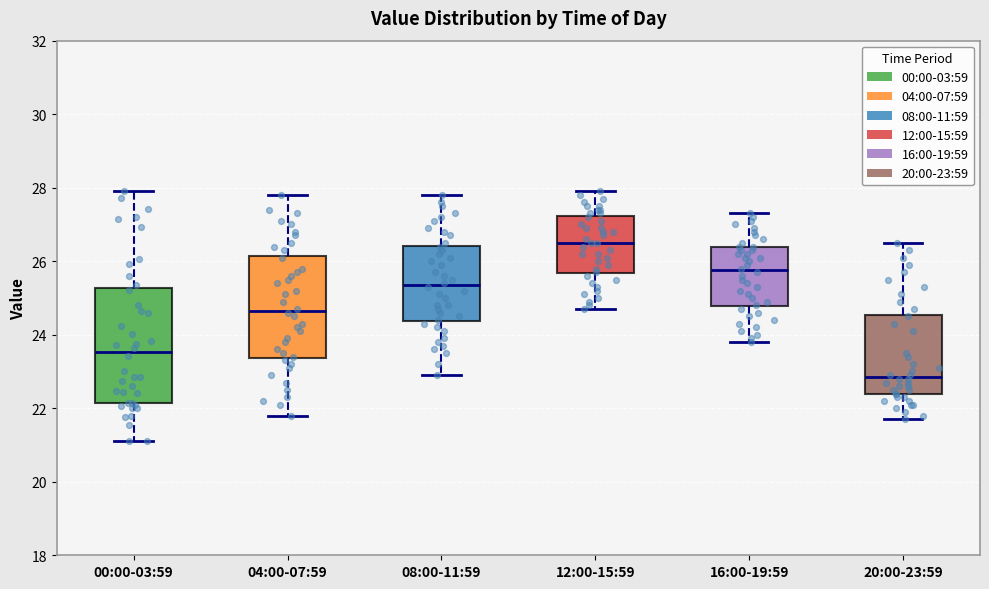

Comparing the boxes themselves (not the whiskers), which one is the tallest?

00:00-03:59